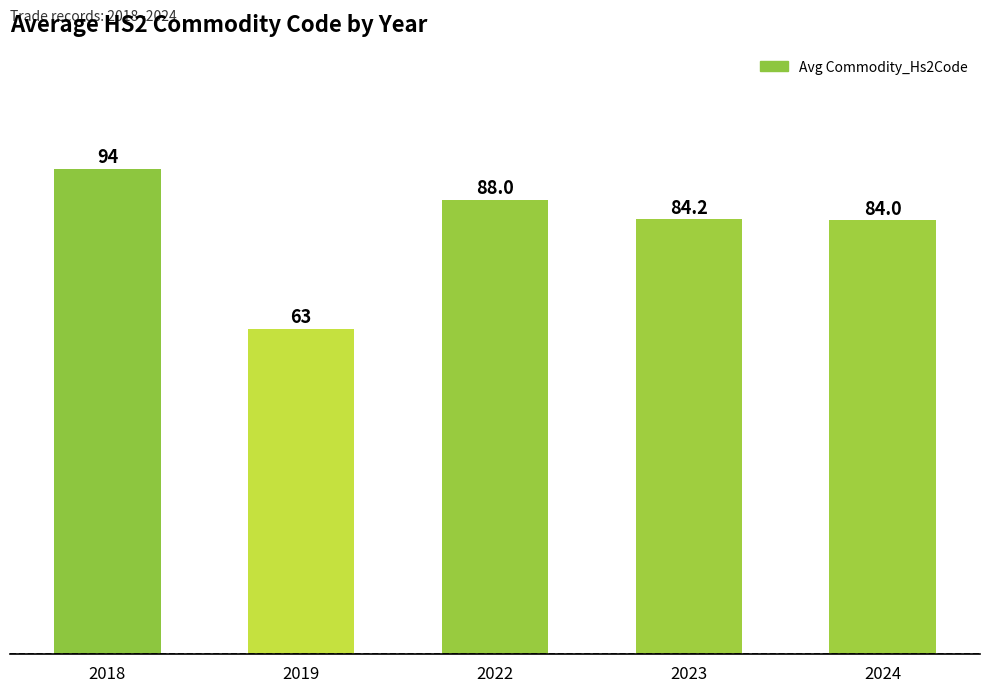

Is it true that the value at 2023 is 84.2?

True